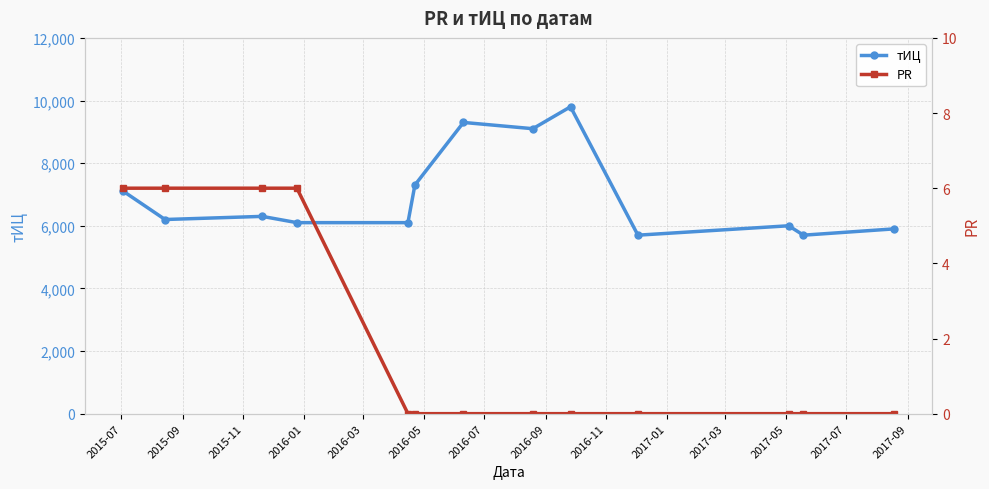

Is this an area chart (filled region under the line)?

No